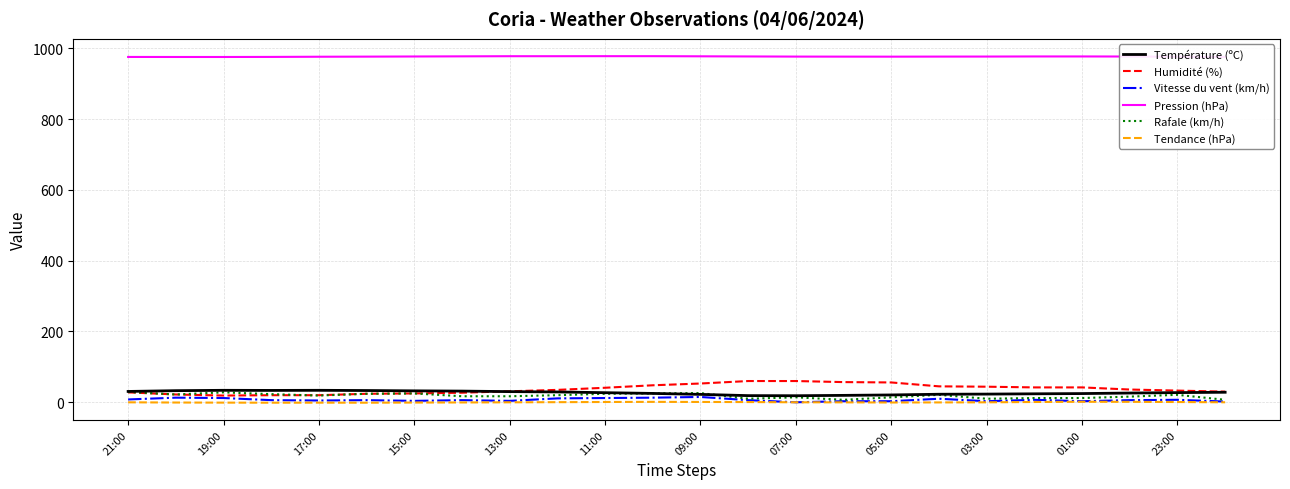

Which series has the widest spread of values?

Humidité (%)